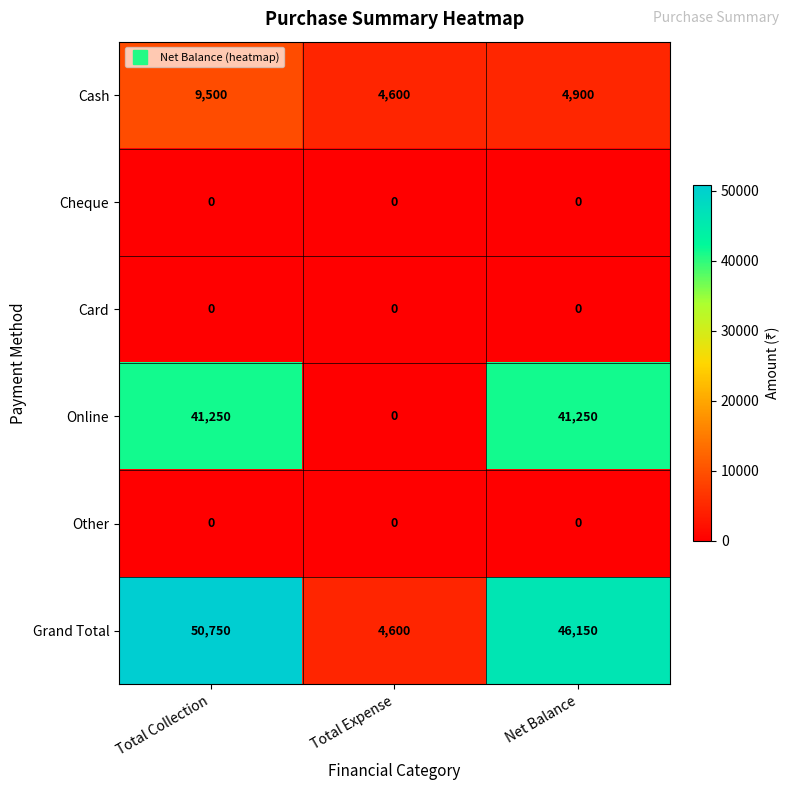

What is the total value across all series at Net Balance?

92300